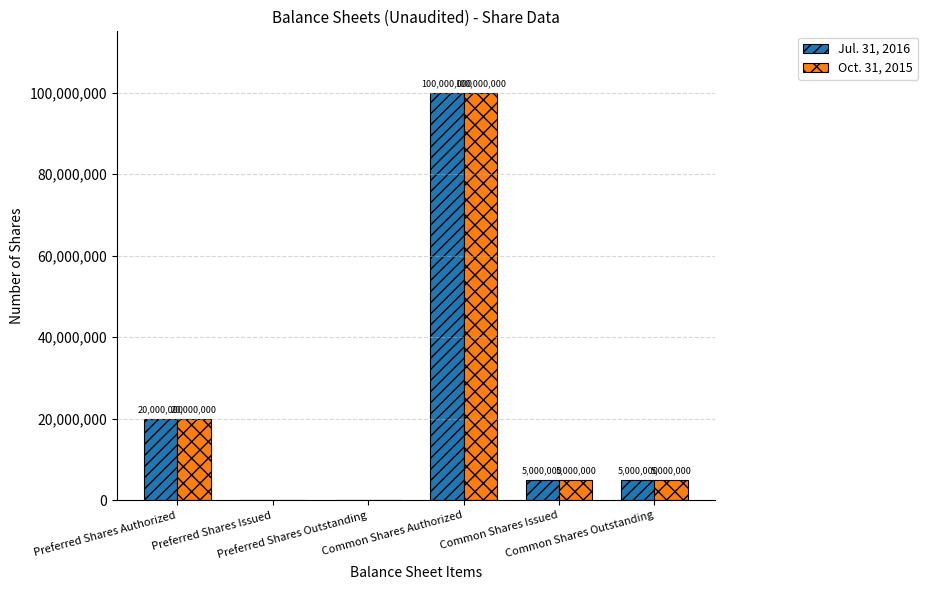

What is the maximum value for Jul. 31, 2016?

100000000